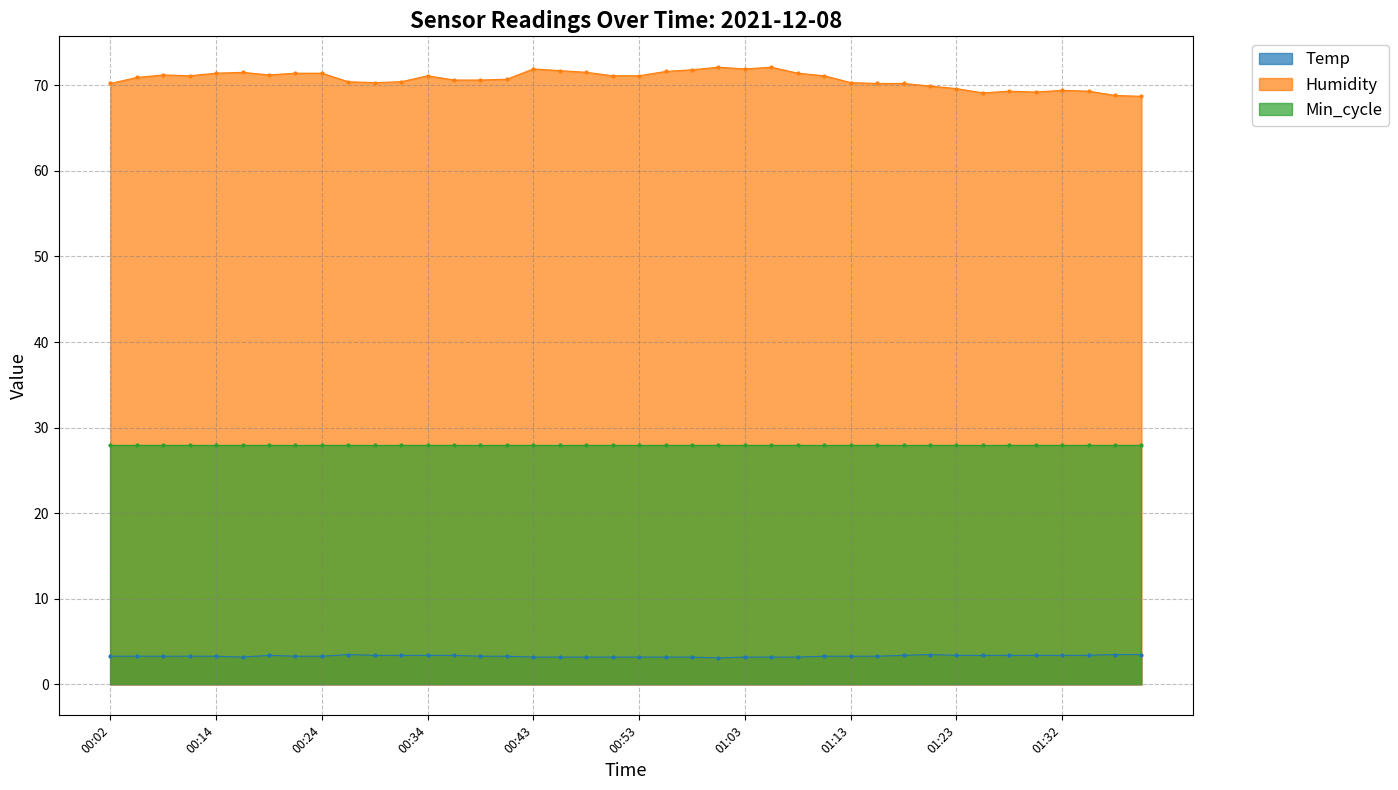

What is the difference between the maximum and minimum values in the Humidity series?

3.4